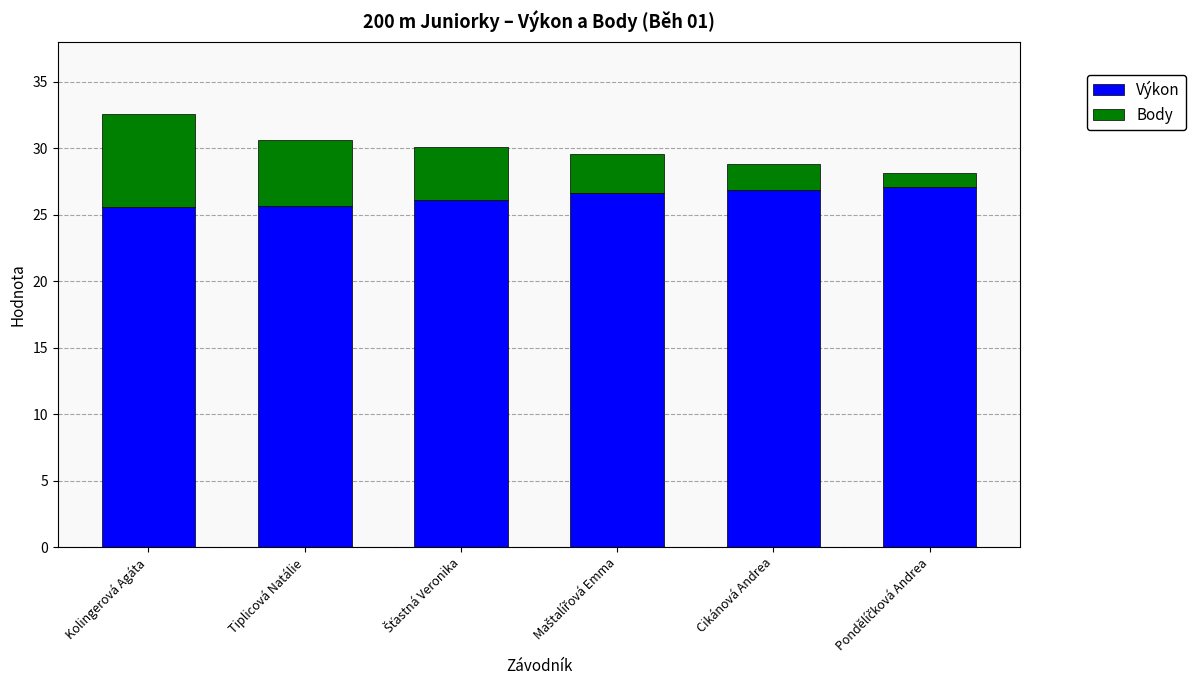

True or false: Výkon has a value of 26.8 at Cikánová Andrea.

True